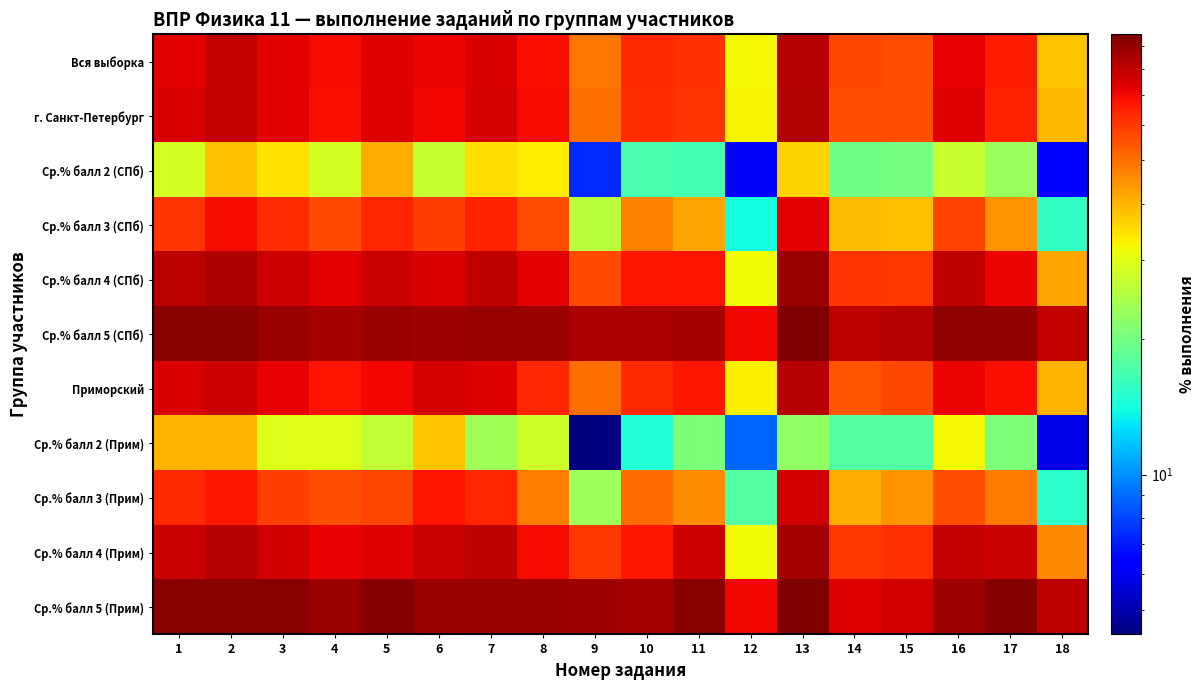

Which series has the widest spread of values?

Ср.% балл 3 (Прим)